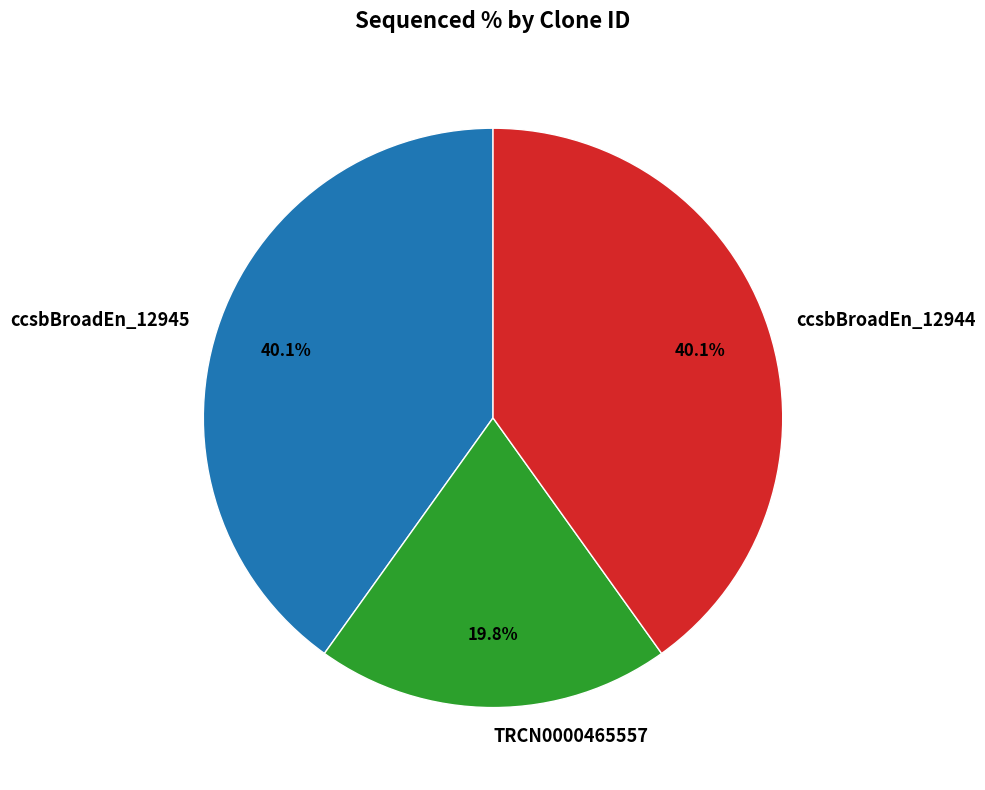

Is there any slice that represents more than half of the pie?

No